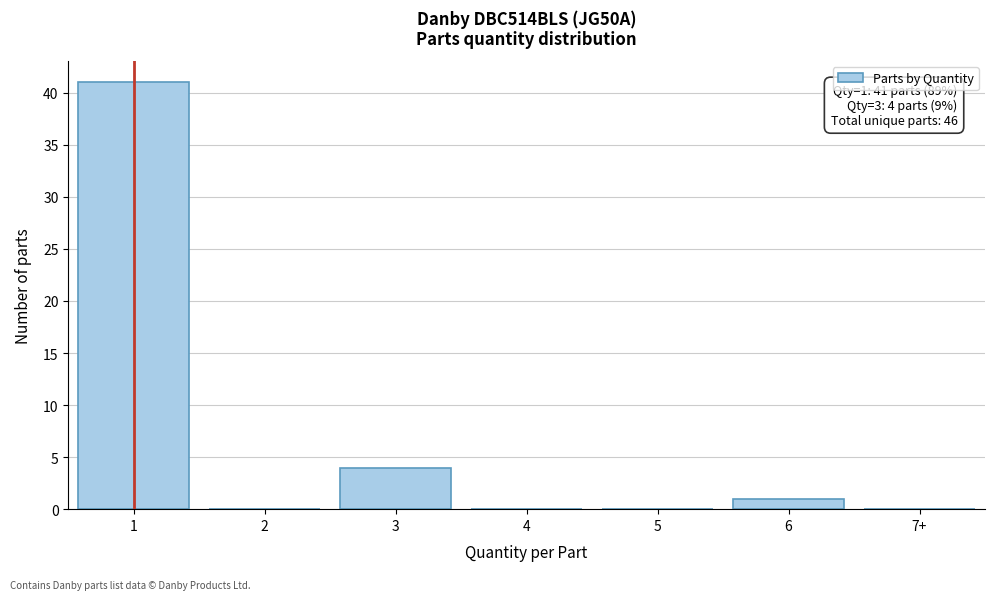

Reading left to right, extract all data points from this chart.

1=41	2=0	3=4	4=0	5=0	6=1	7+=0